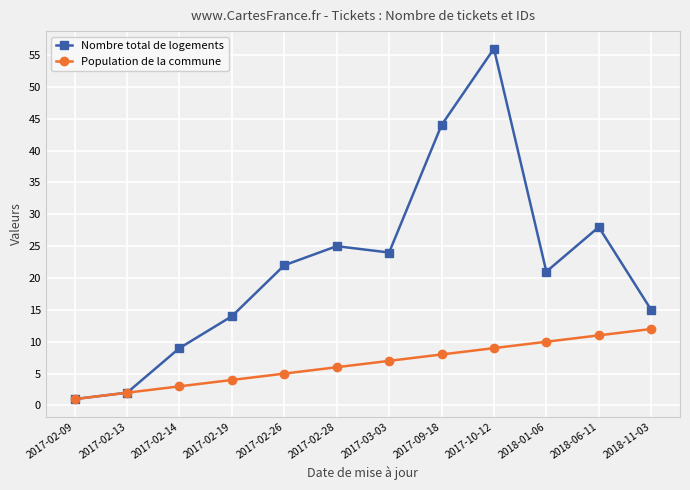

Is this an area chart (filled region under the line)?

No